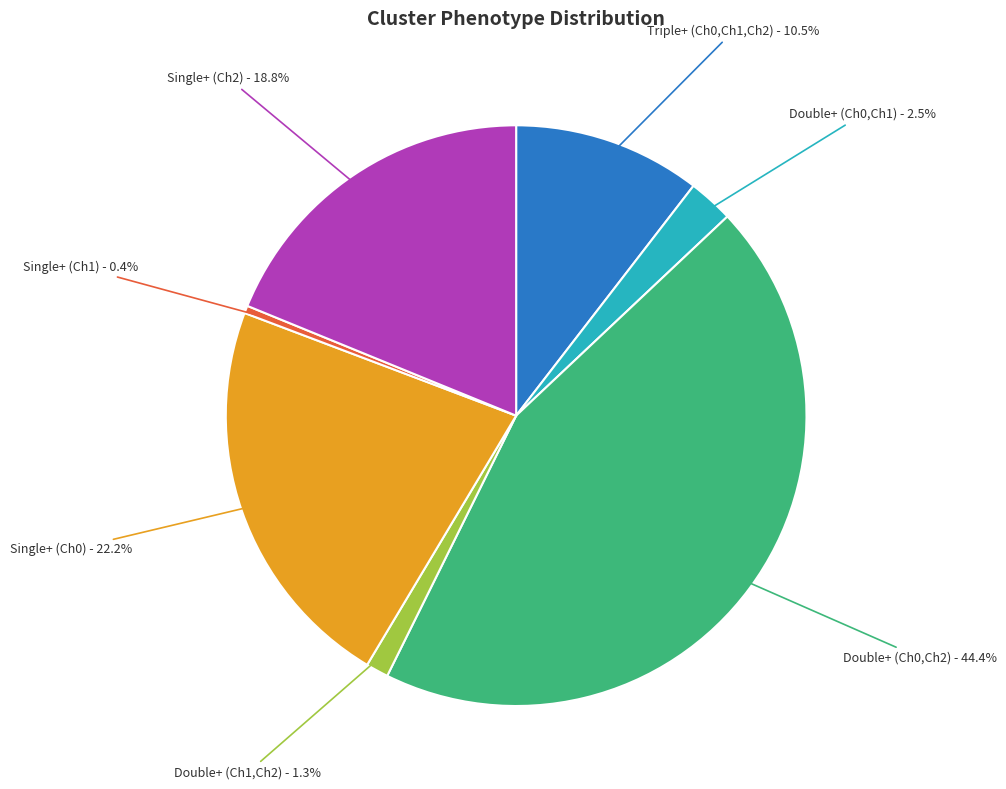

Is there any slice that represents more than half of the pie?

No